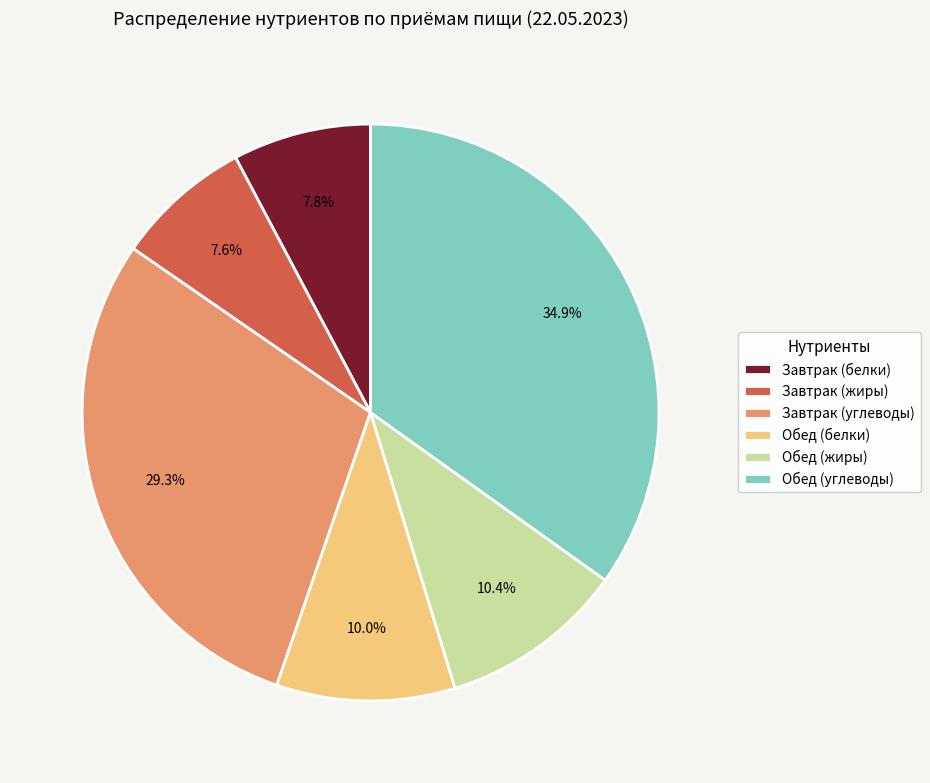

Approximately how many times larger is the value at Завтрак (жиры) compared to Завтрак (углеводы)?

0.3